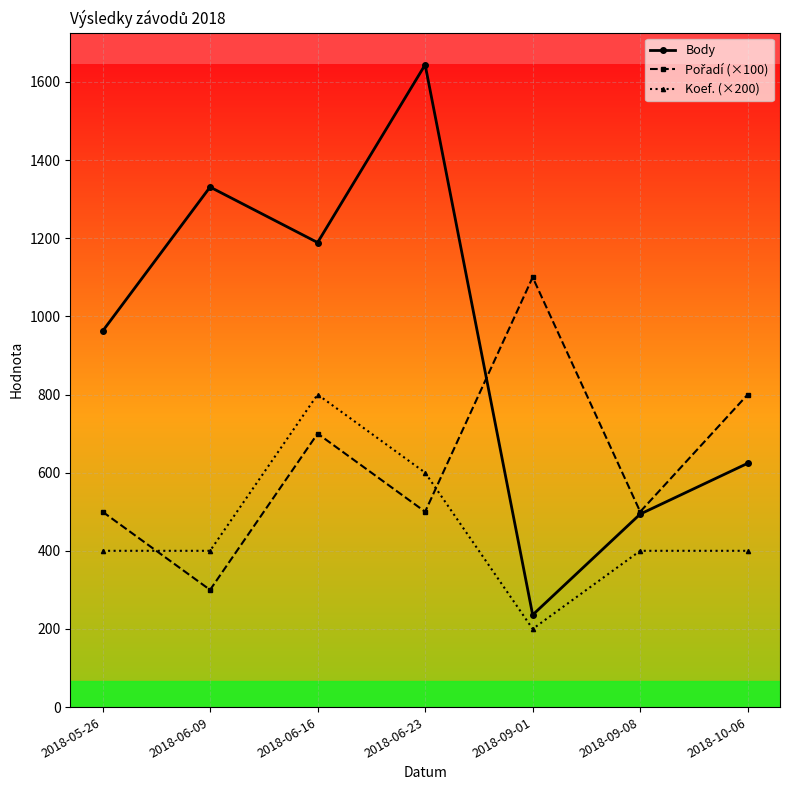

Between 2018-06-16 and 2018-06-23, which series saw the biggest shift?

Body